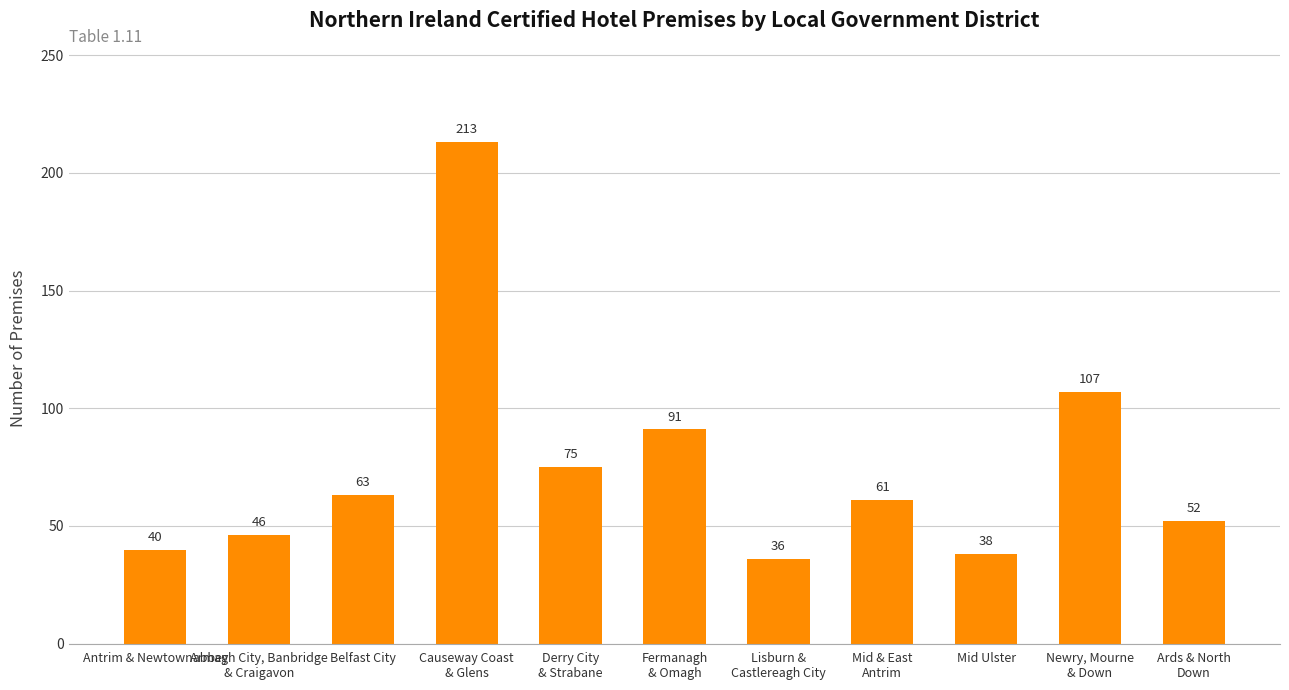

How many data points does each series have?

11